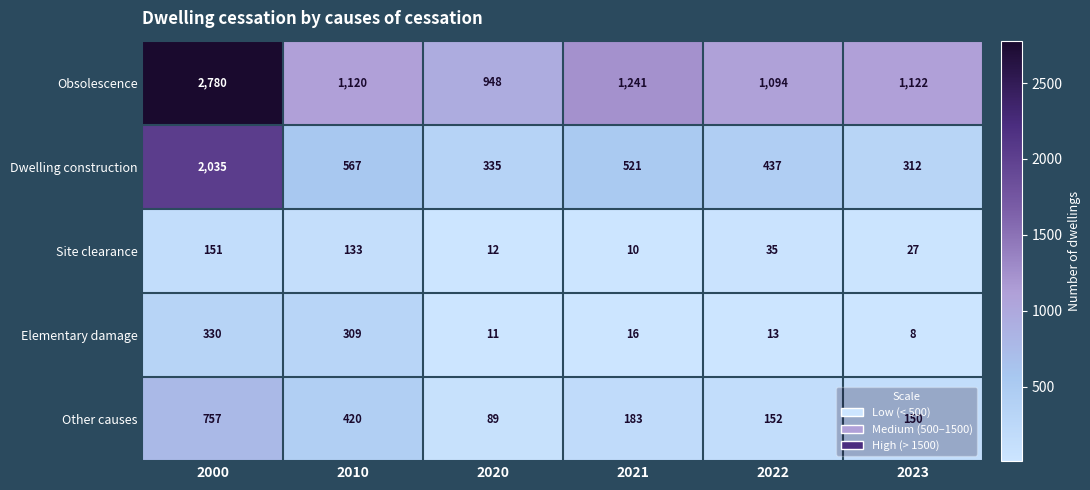

Where is Obsolescence nearest to the value 1864?

2021